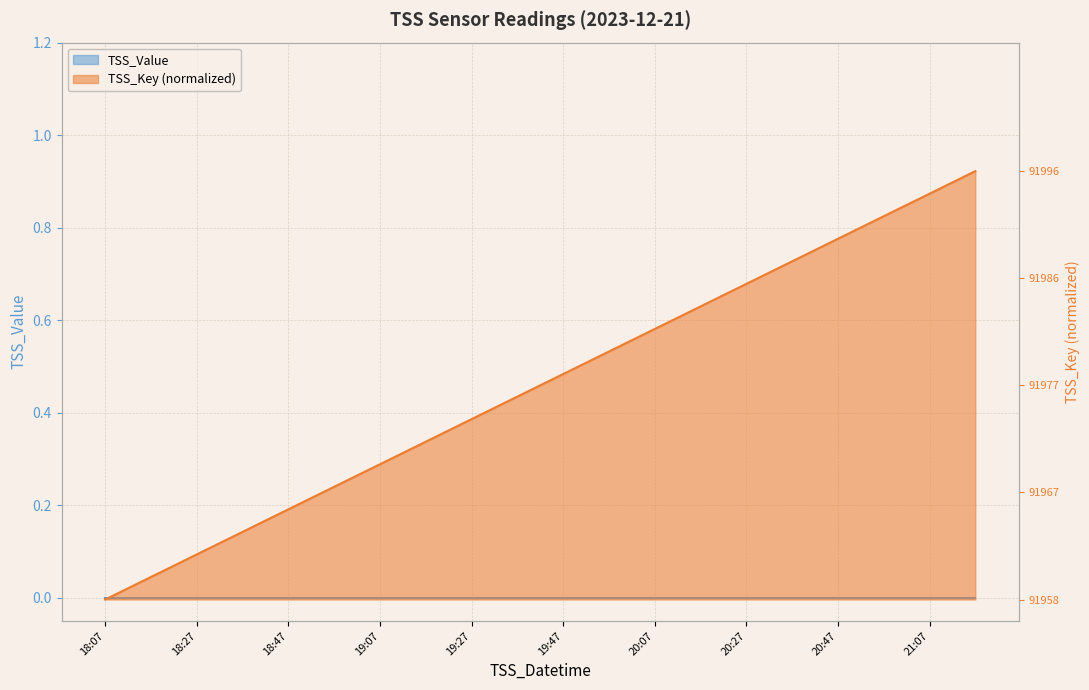

Read the value at 20:47.

0.8